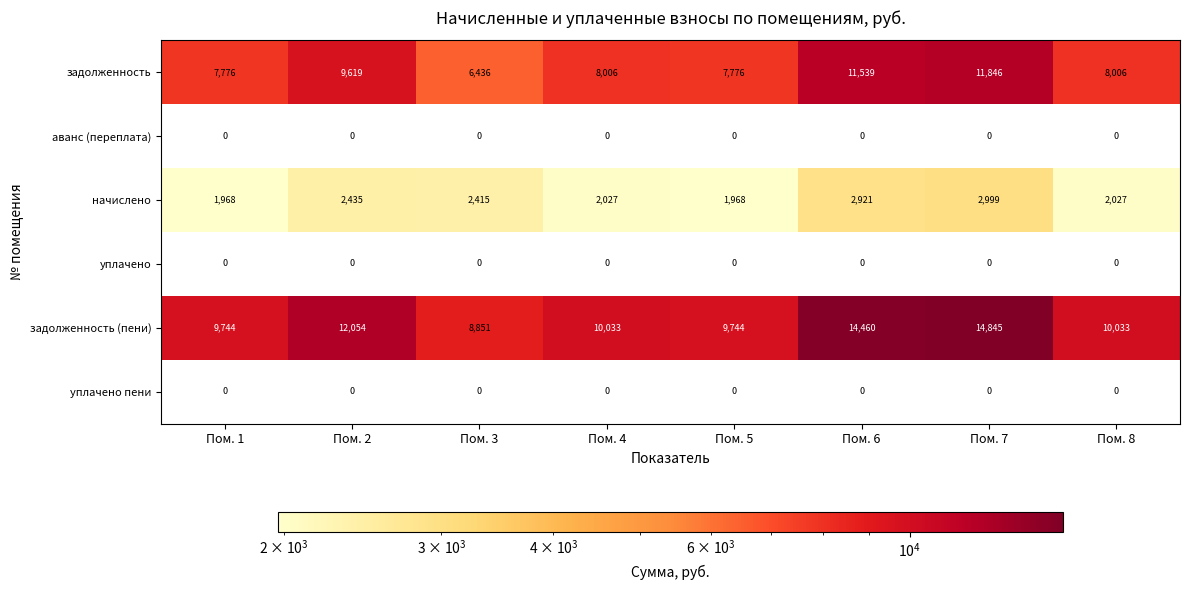

What is the spread (max minus min) of values at Пом. 8?

10033